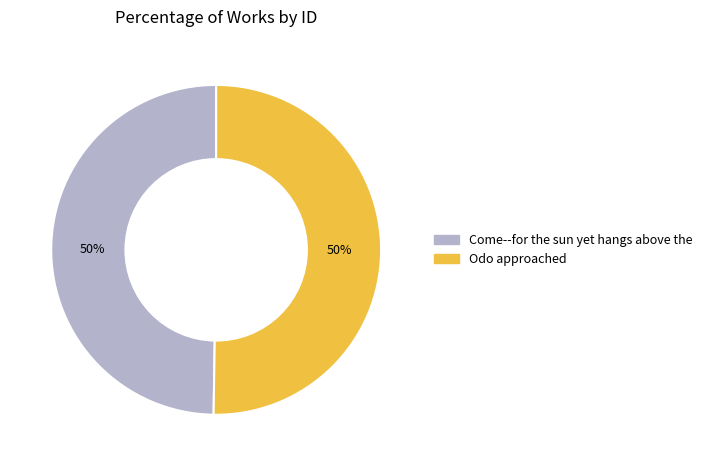

Count the number of slices in the pie.

2